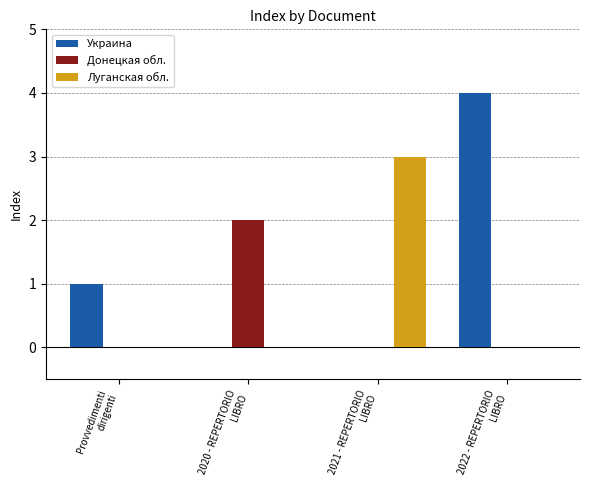

Is the value of Украина at 2022 - REPERTORIO
LIBRO greater than the value of Луганская обл. at 2020 - REPERTORIO
LIBRO?

Yes